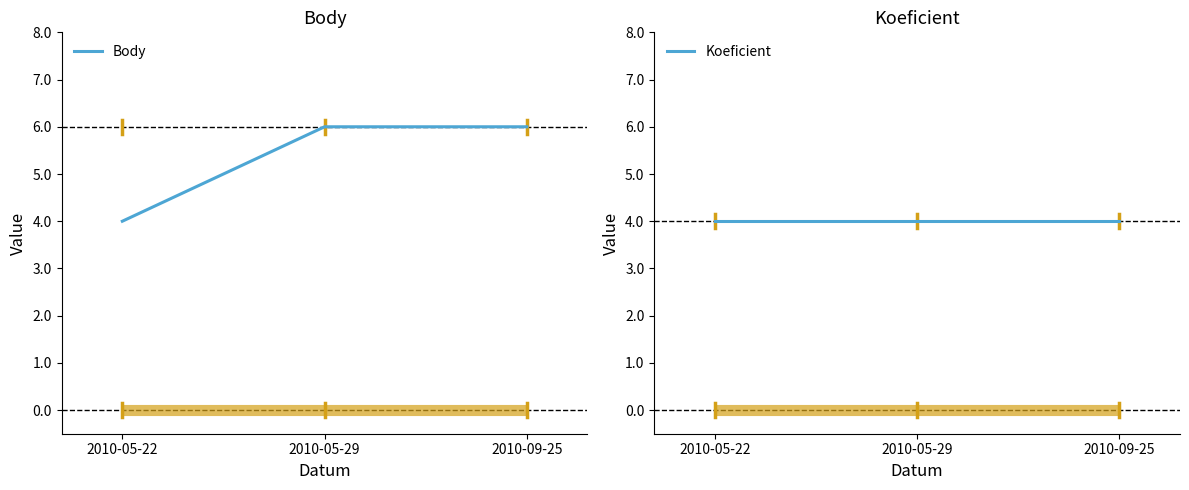

What is the average value of the Body series?

5